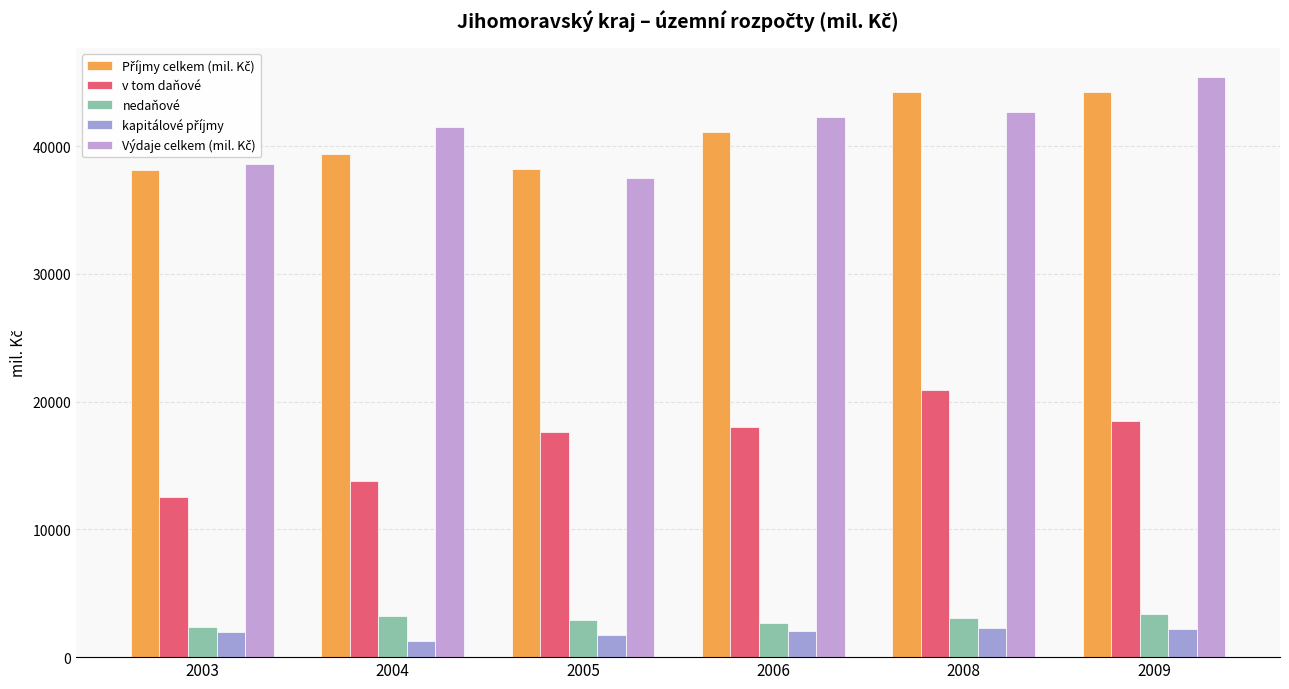

Rank the categories by Příjmy celkem (mil. Kč) value from highest to lowest.

2008, 2009, 2006, 2004, 2005, 2003